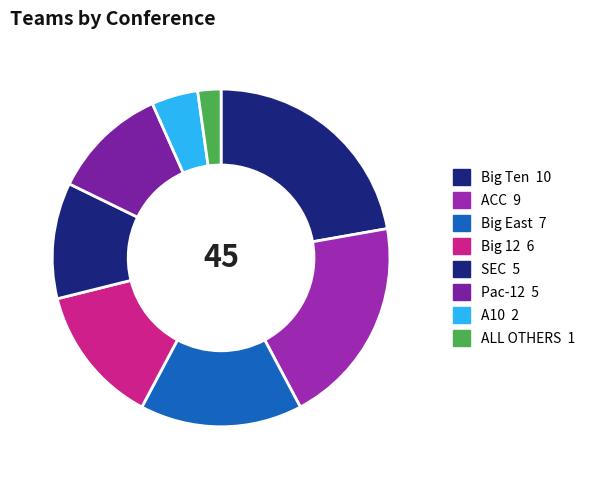

True or false: Pac-12 accounts for 18% of the total.

False